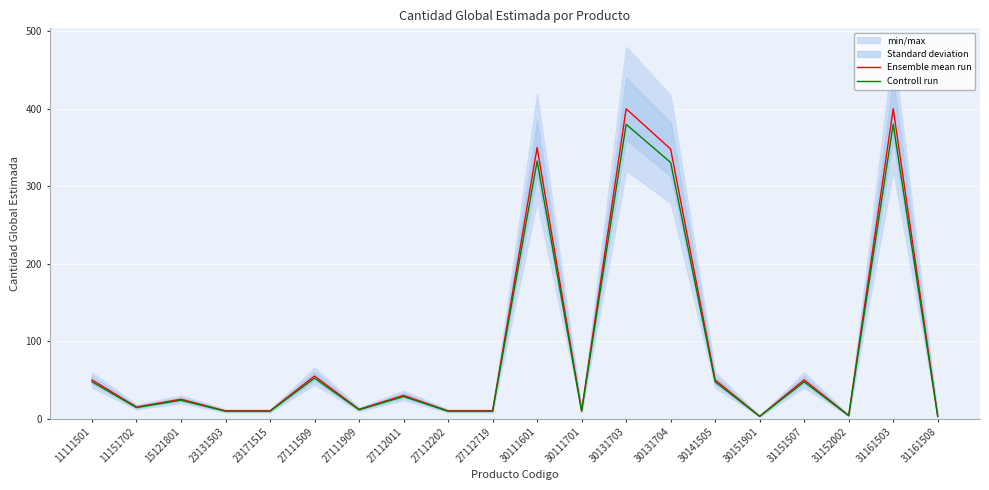

At 27111509, list the series in order from smallest to largest.

Controll run, Ensemble mean run